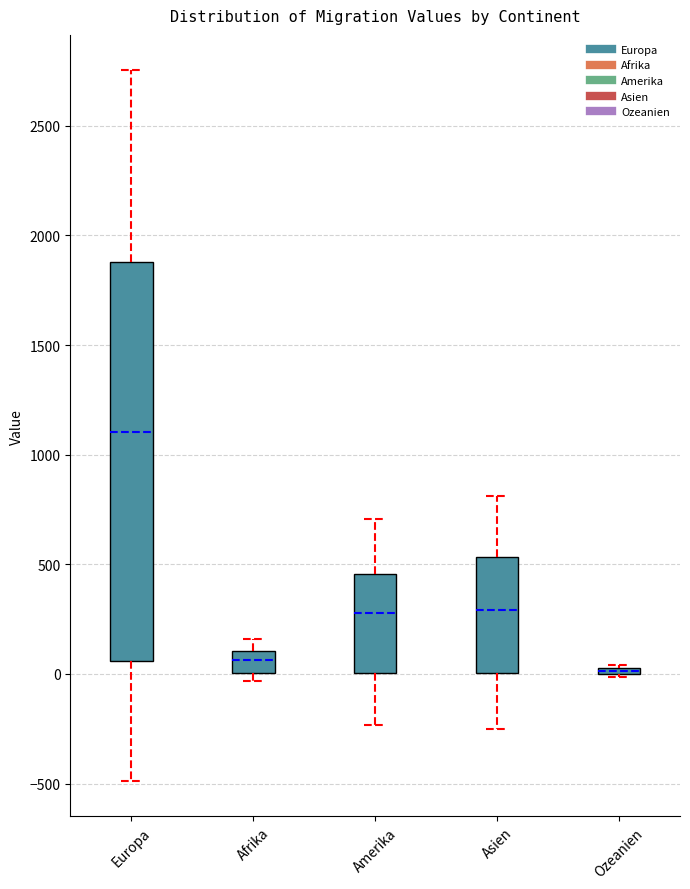

Where is the lower edge of the box for Ozeanien on the y-axis? The values are not printed on the chart, so give them approximately, as read against the axis.

0